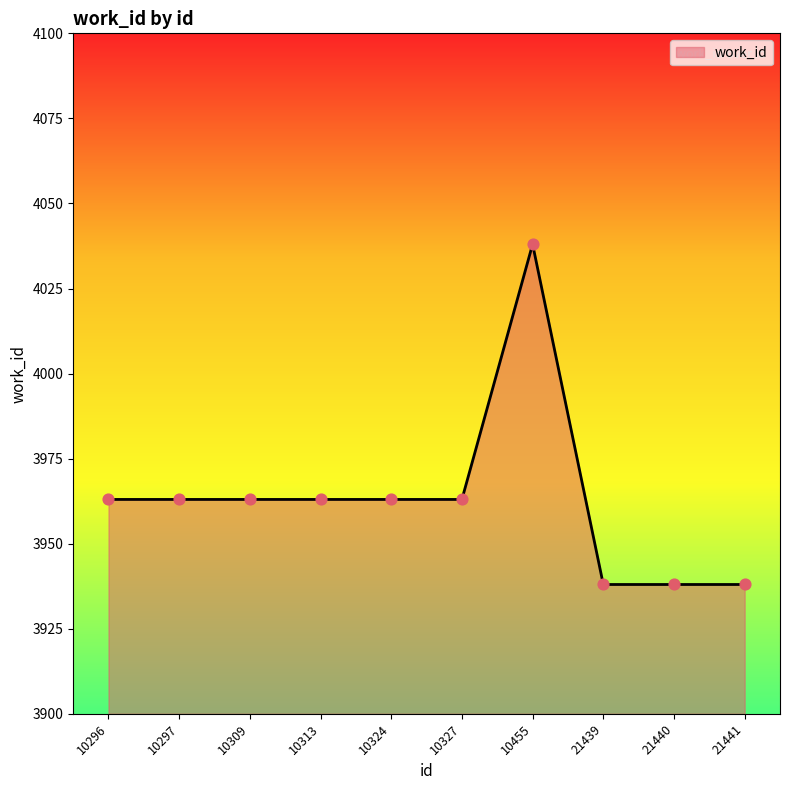

Which has a higher value, 21440 or 10297?

10297